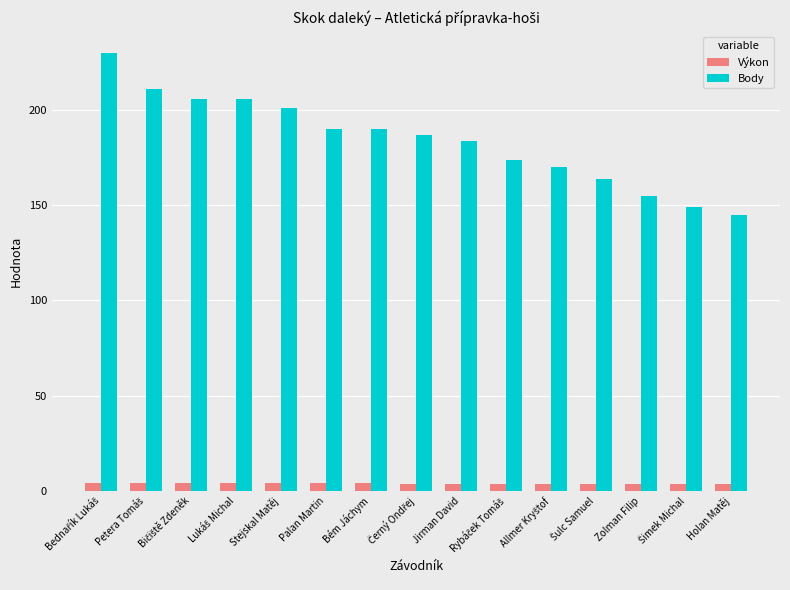

What is the sum of all Výkon values?

57.9